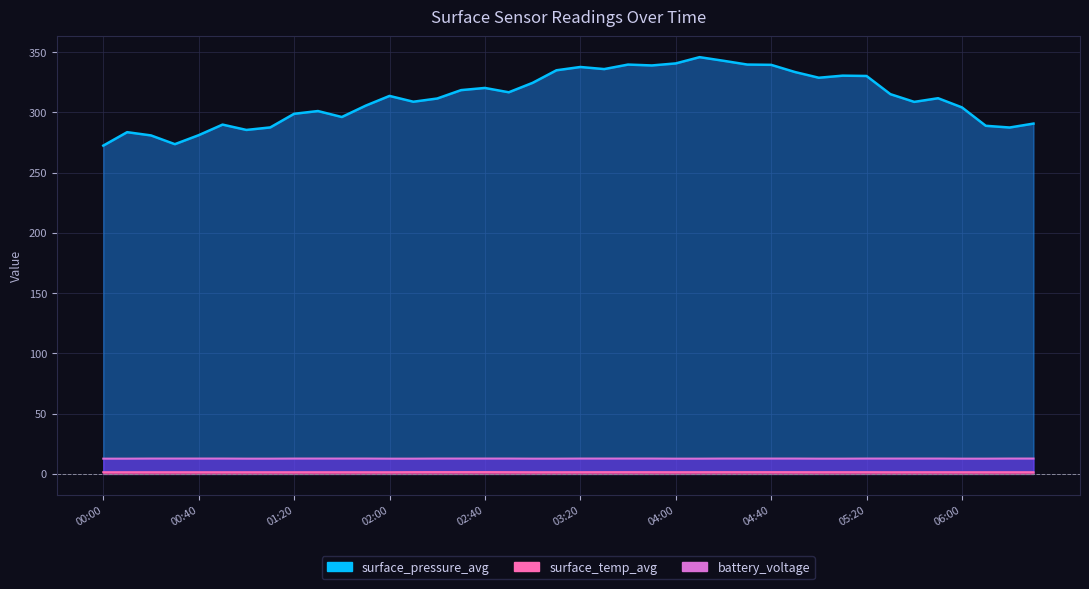

At which category does the chart reach its peak across all series?

04:10